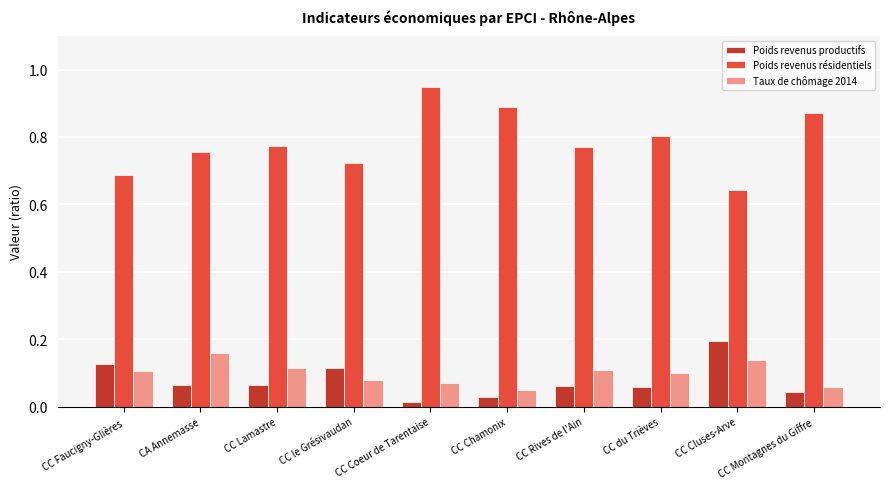

What is the total value across all series at CC Cluses-Arve?

1.0